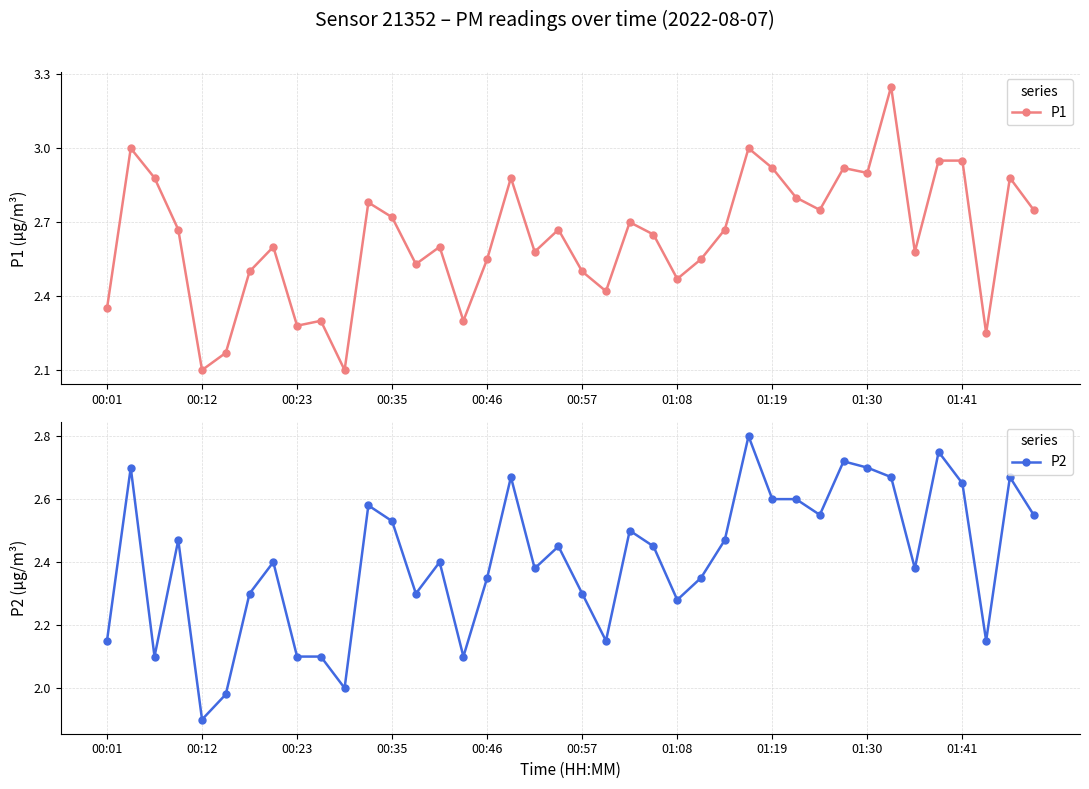

Rank the series by their maximum value, from lowest to highest.

P2, P1